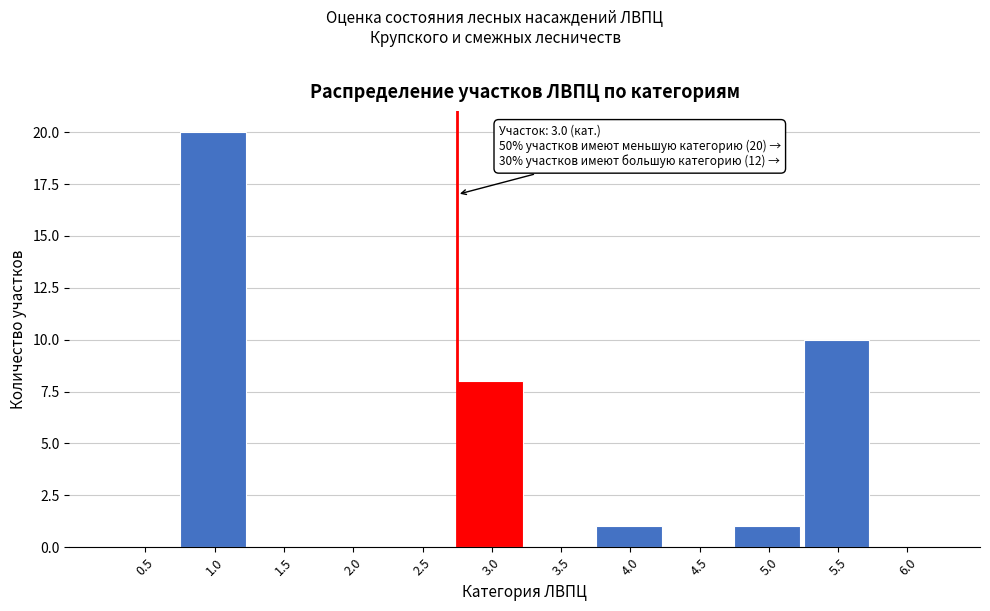

Reading left to right, extract all data points from this chart.

0.5=0	1.0=20	1.5=0	2.0=0	2.5=0	3.0=8	3.5=0	4.0=1	4.5=0	5.0=1	5.5=10	6.0=0